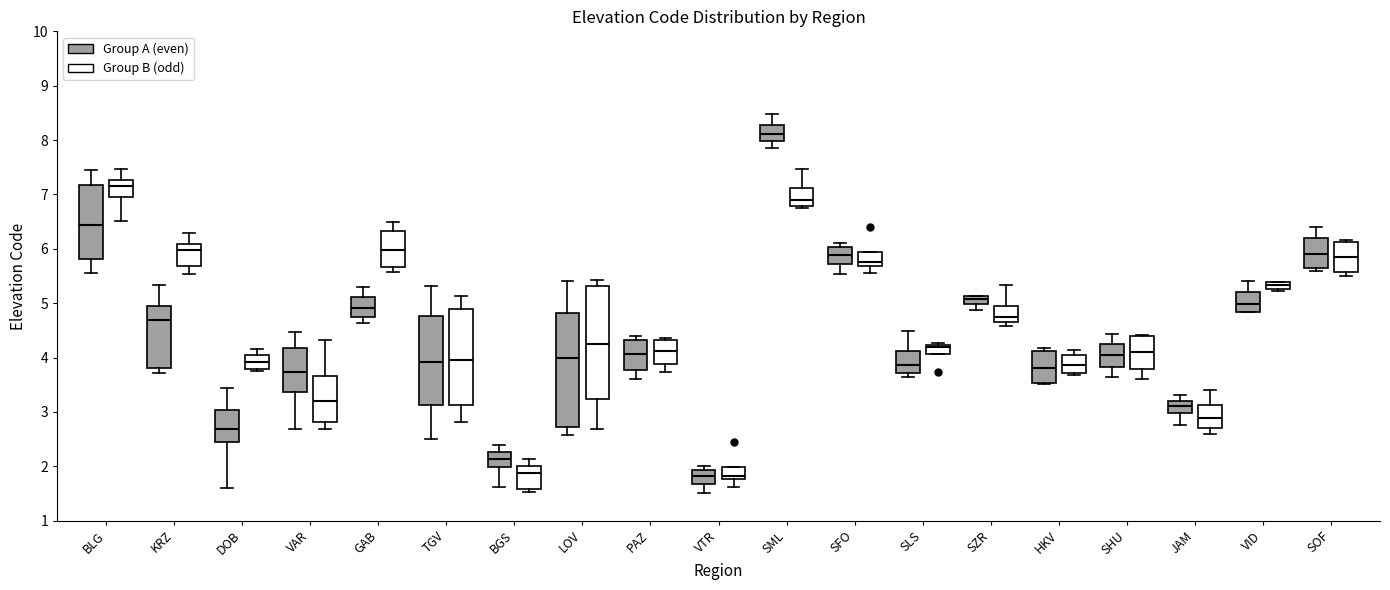

Where is the lower edge of the box for SOF (Group A (even)) on the y-axis? The values are not printed on the chart, so give them approximately, as read against the axis.

5.6